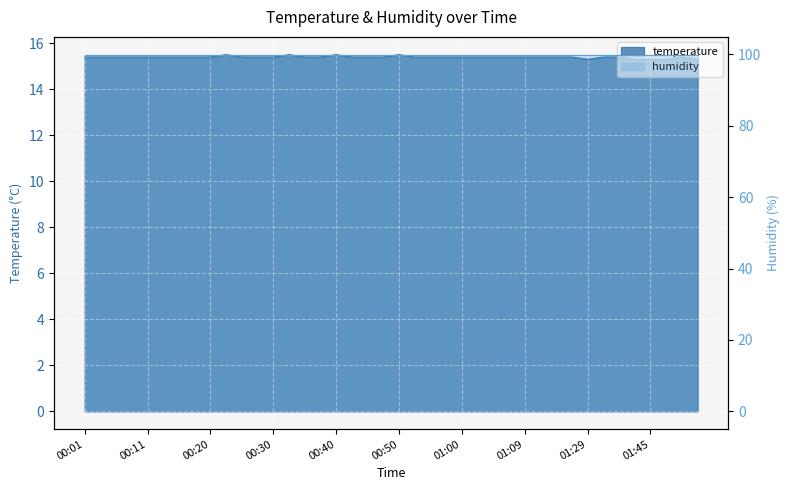

True or false: there are more than 1 points higher than both neighbors.

True